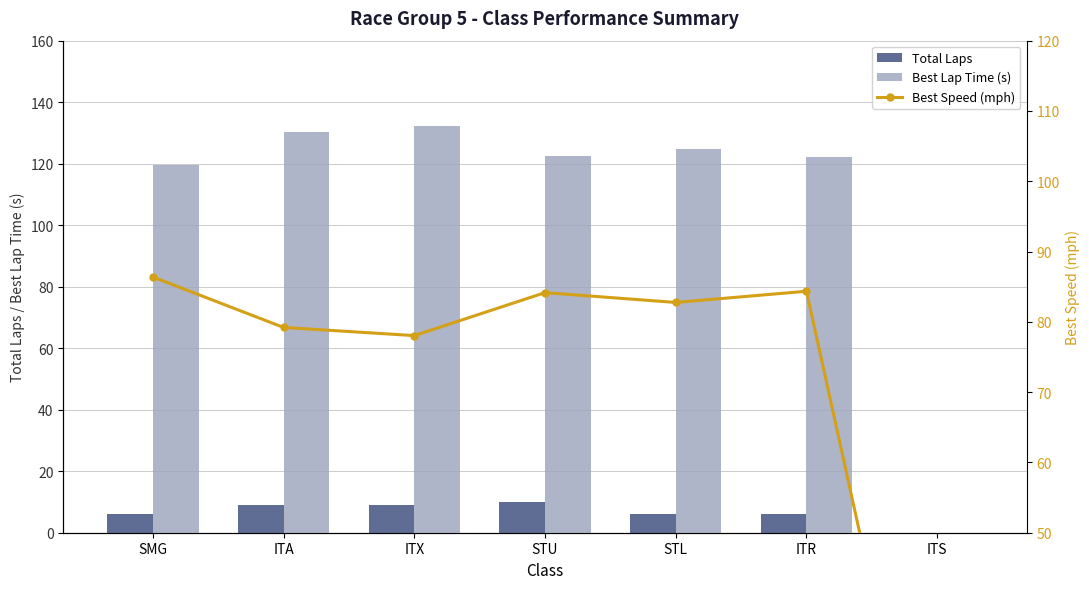

Read the Best Speed (mph) value at STL.

82.8